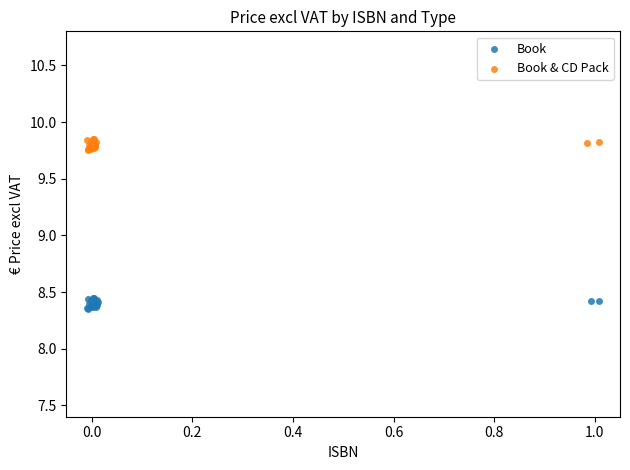

What are all the series names shown in the legend?

Book, Book & CD Pack